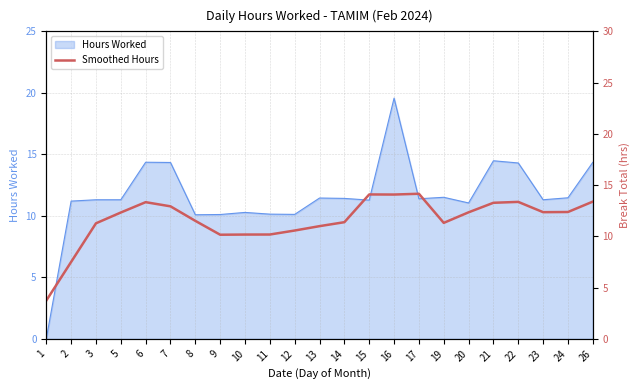

Reading left to right, extract all data points from this chart.

3.7	7.5	11.3	12.3	13.3	12.9	11.5	10.2	10.2	10.2	10.6	11.0	11.4	14.1	14.1	14.2	11.3	12.3	13.3	13.4	12.4	12.4	13.4